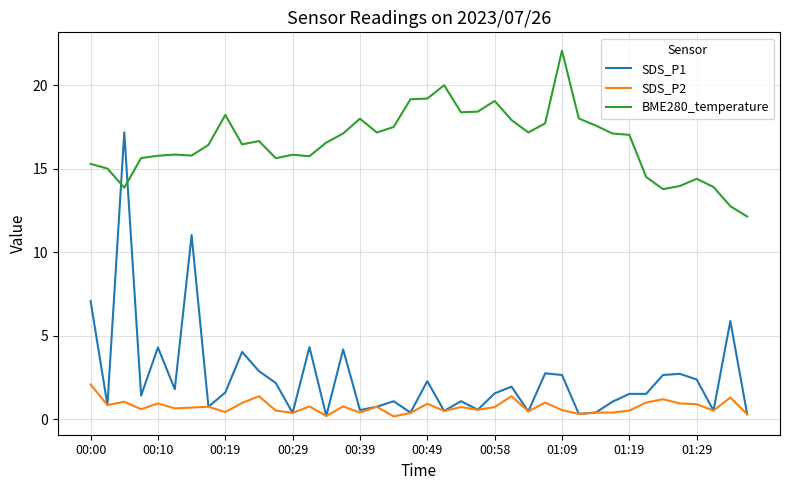

List the series in order of their peak value, lowest first.

SDS_P2, SDS_P1, BME280_temperature